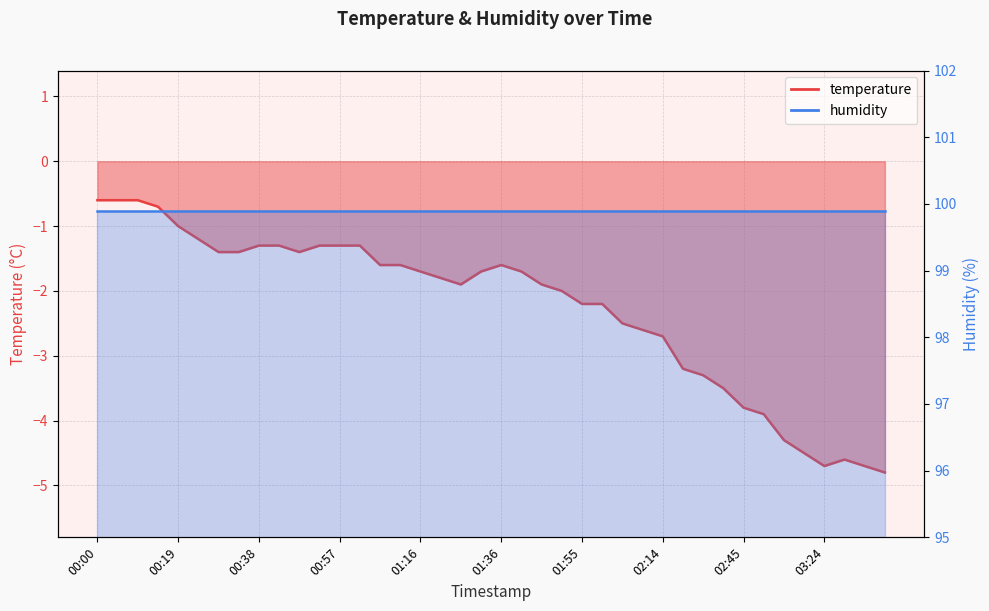

What is the label of the 28th point from the left?

02:09